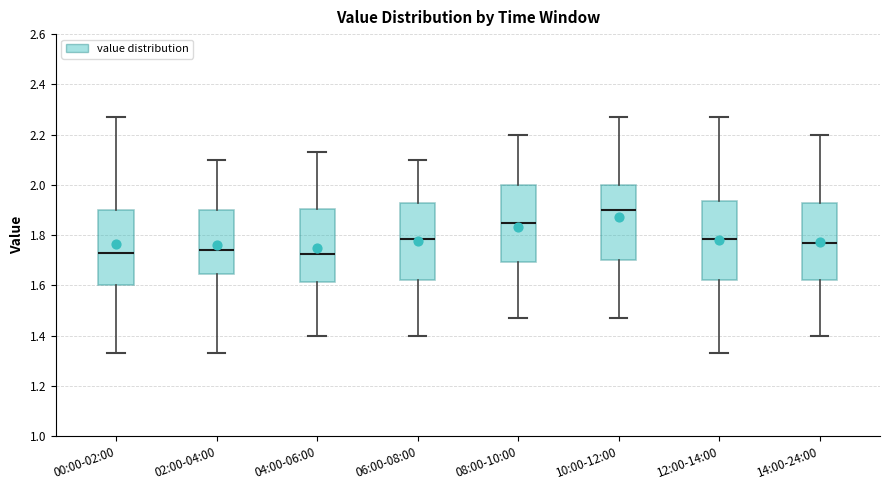

Reading left to right, transcribe this box plot: for each box, give where its median line is, the range the box spans, and where its two whiskers end, as read against the y-axis. The values are not printed on the chart, so give them approximately, as read against the axis.

00:00-02:00: median 1.74, box 1.60 to 1.90, whiskers 1.34 to 2.28
02:00-04:00: median 1.74, box 1.64 to 1.90, whiskers 1.34 to 2.10
04:00-06:00: median 1.72, box 1.62 to 1.90, whiskers 1.40 to 2.14
06:00-08:00: median 1.78, box 1.62 to 1.94, whiskers 1.40 to 2.10
08:00-10:00: median 1.86, box 1.70 to 2.00, whiskers 1.48 to 2.20
10:00-12:00: median 1.90, box 1.70 to 2.00, whiskers 1.48 to 2.28
12:00-14:00: median 1.78, box 1.62 to 1.94, whiskers 1.34 to 2.28
14:00-24:00: median 1.78, box 1.62 to 1.94, whiskers 1.40 to 2.20